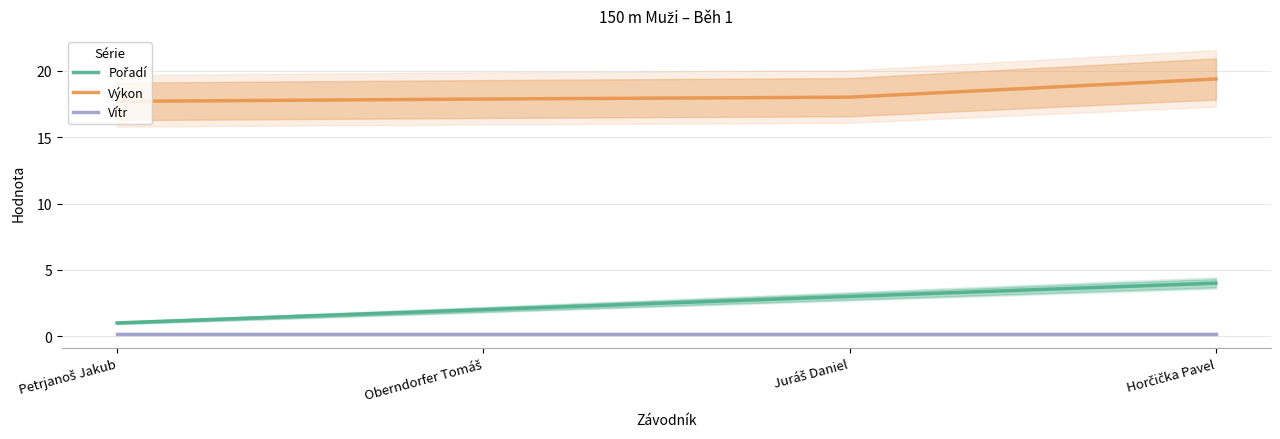

Which label corresponds to the smallest value in the chart?

Petrjanoš Jakub